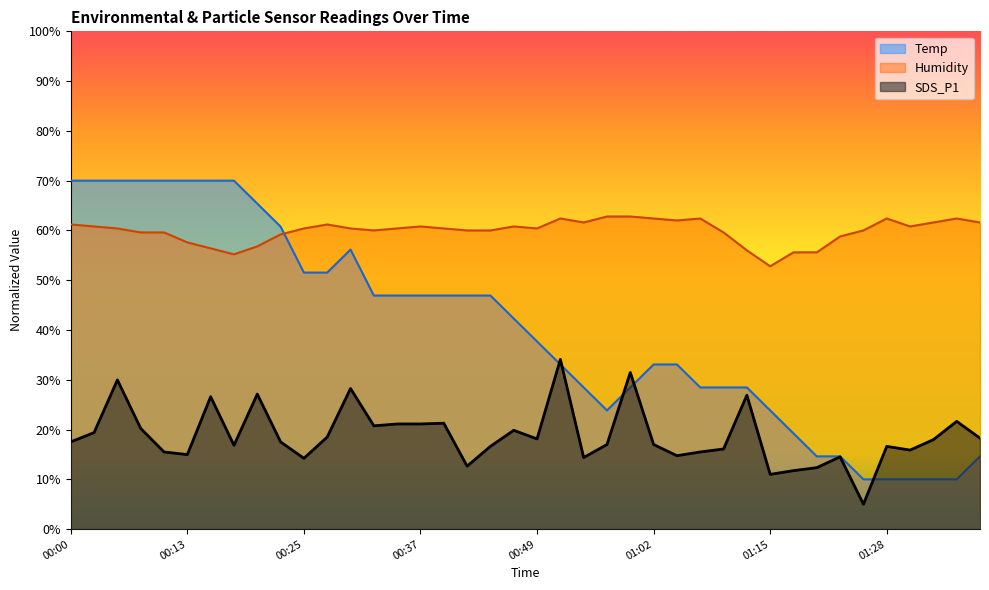

Does the chart display data point markers on the line(s)?

No